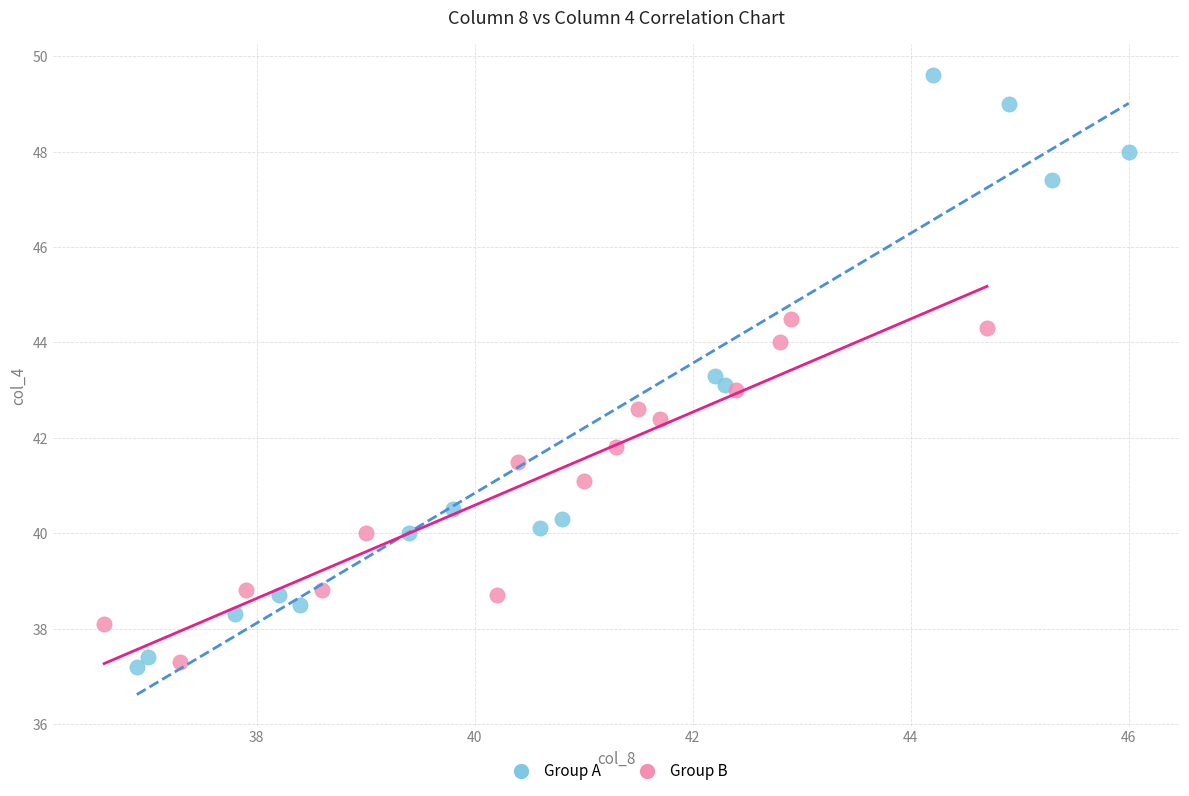

Which series contains the highest Y value?

Group A